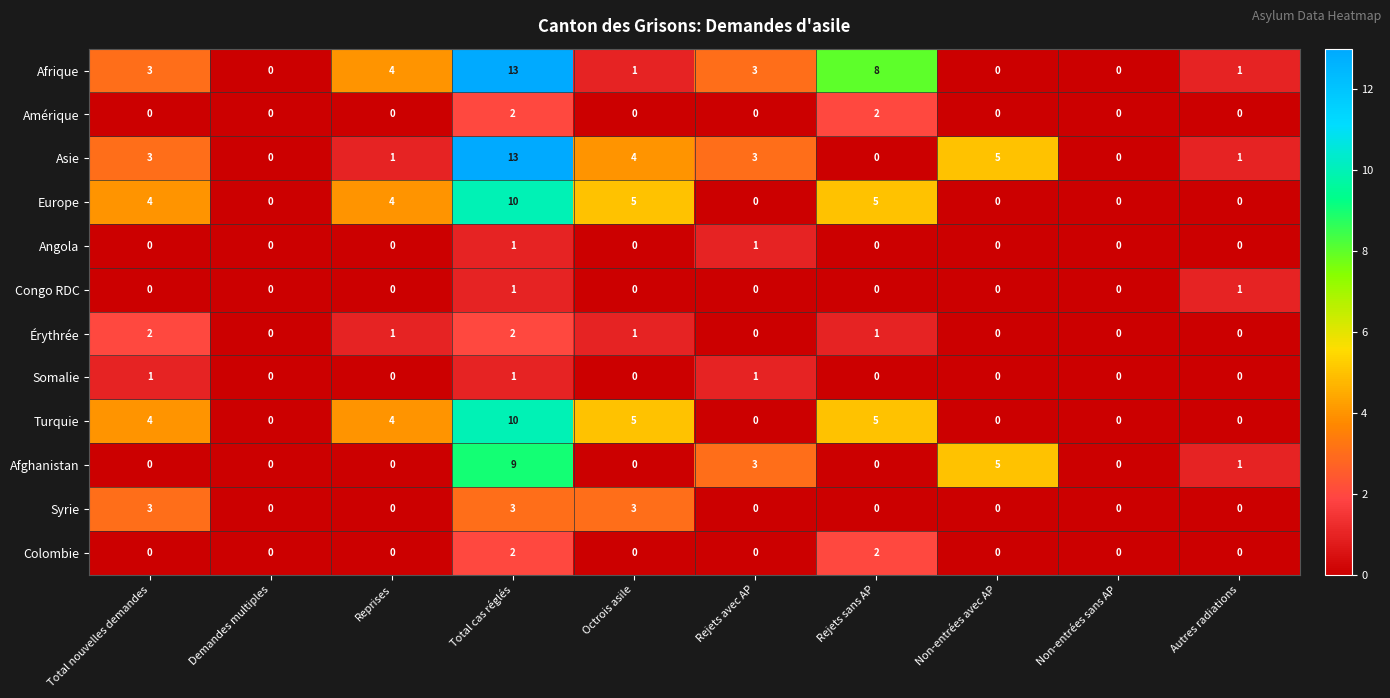

How many Syrie values are between 0 and 3?

10